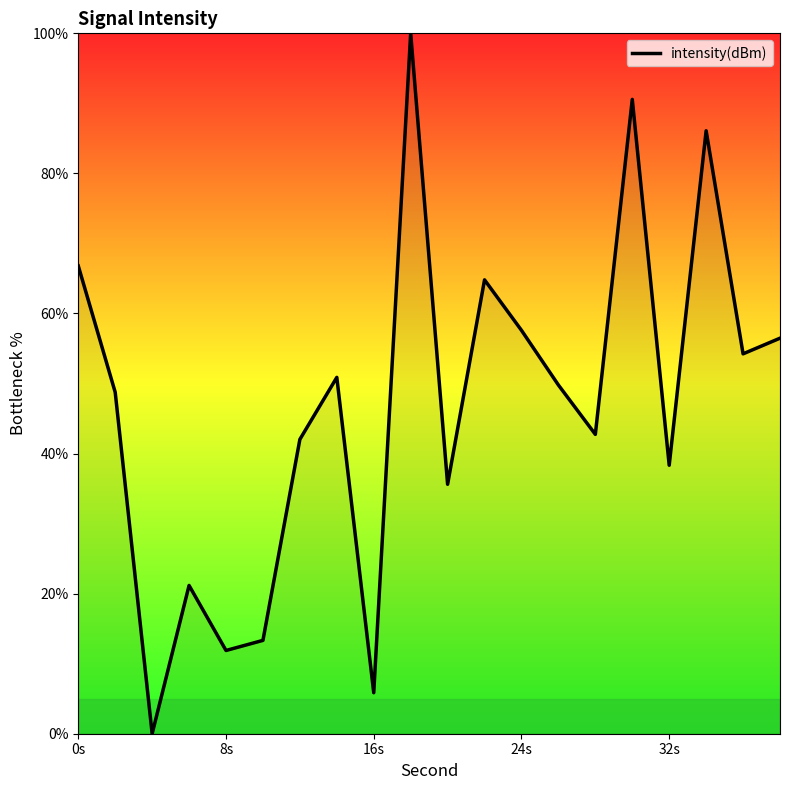

What is the difference between the maximum and minimum values?

100.0